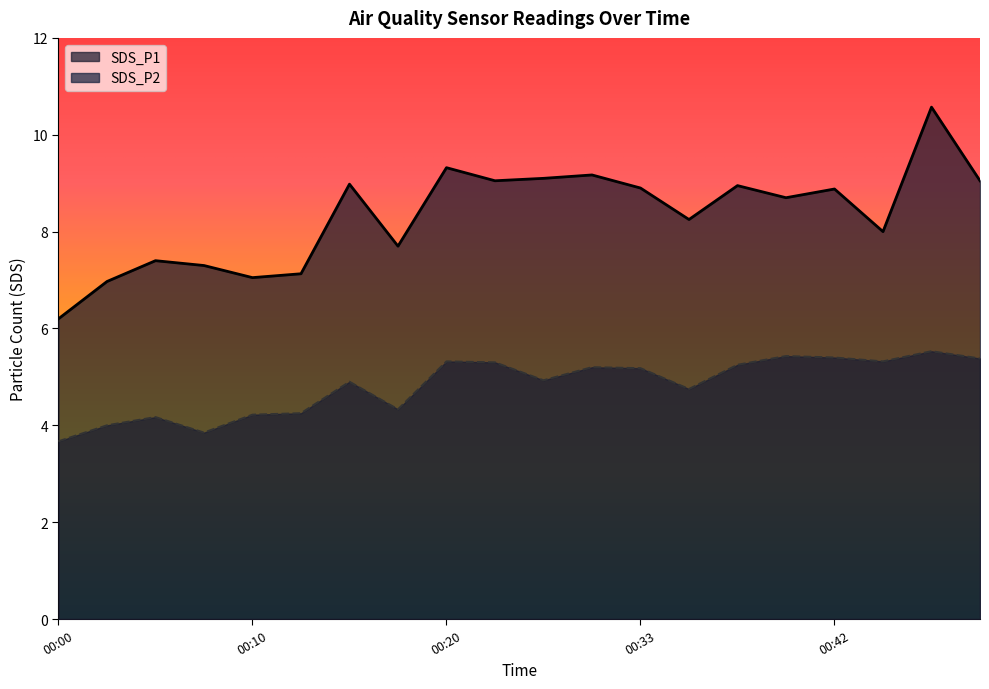

True or false: SDS_P2 and SDS_P1 intersect in this chart.

False